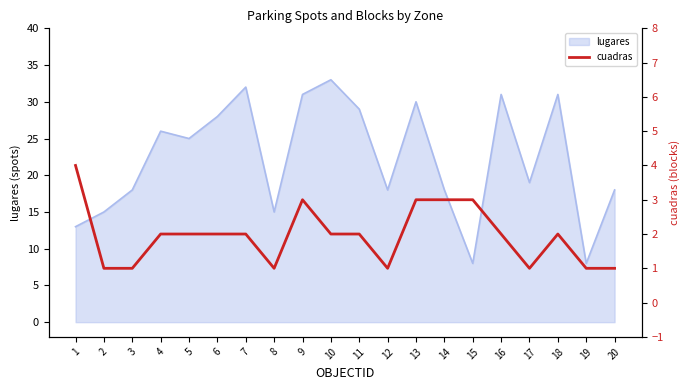

At which label is the value closest to 2?

4